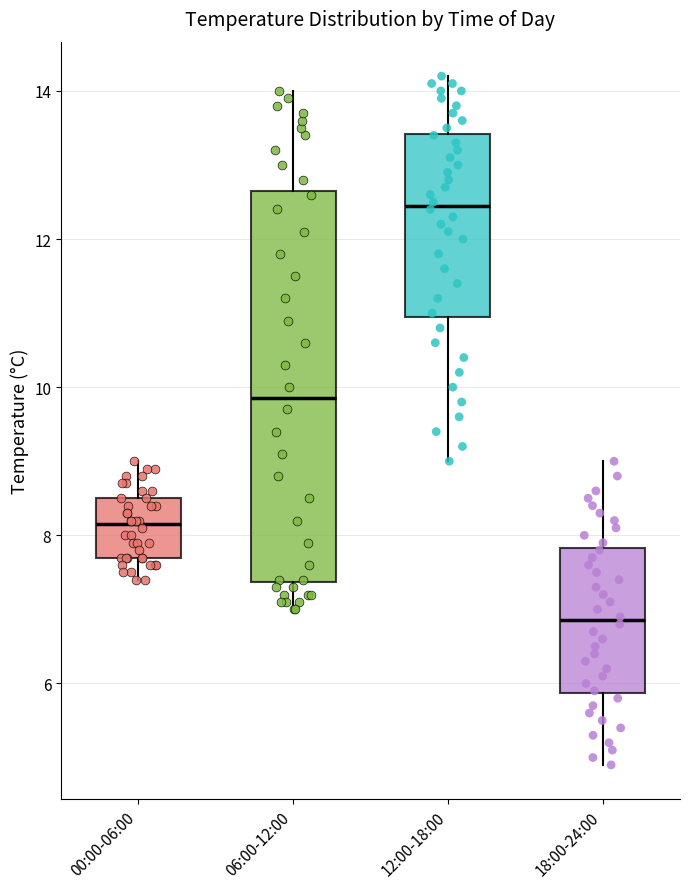

Reading left to right, transcribe this box plot: for each box, give where its median line is, the range the box spans, and where its two whiskers end, as read against the y-axis. The values are not printed on the chart, so give them approximately, as read against the axis.

00:00-06:00: median 8.2, box 7.8 to 8.6, whiskers 7.4 to 9.0
06:00-12:00: median 9.8, box 7.4 to 12.6, whiskers 7.0 to 14.0
12:00-18:00: median 12.4, box 11.0 to 13.4, whiskers 9.0 to 14.2
18:00-24:00: median 6.8, box 5.8 to 7.8, whiskers 5.0 to 9.0